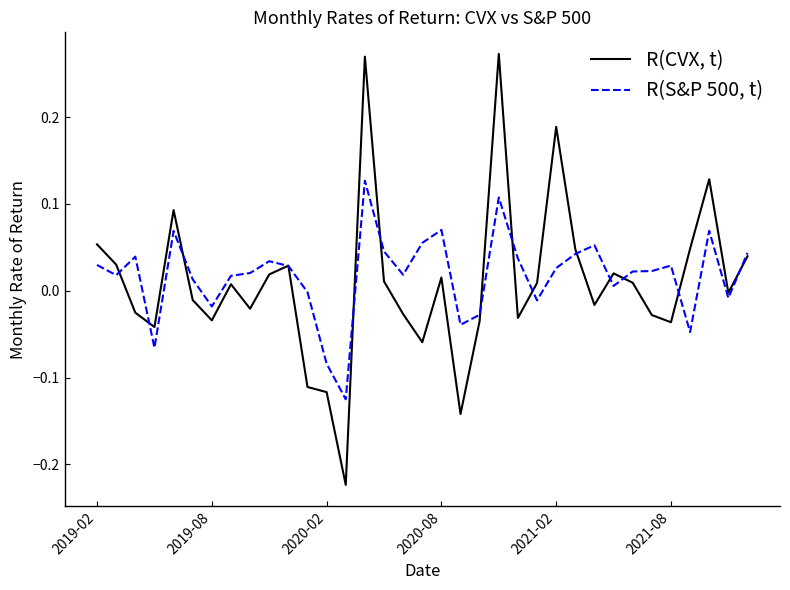

Which series has the widest spread of values?

R(CVX, t)